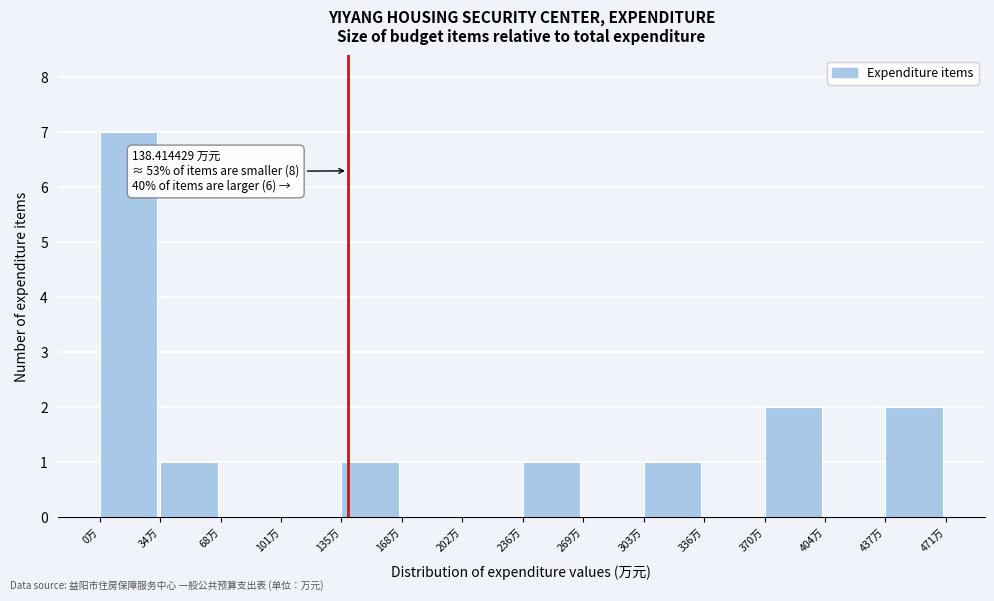

Which range on the x-axis has the tallest bar?

0 to 35